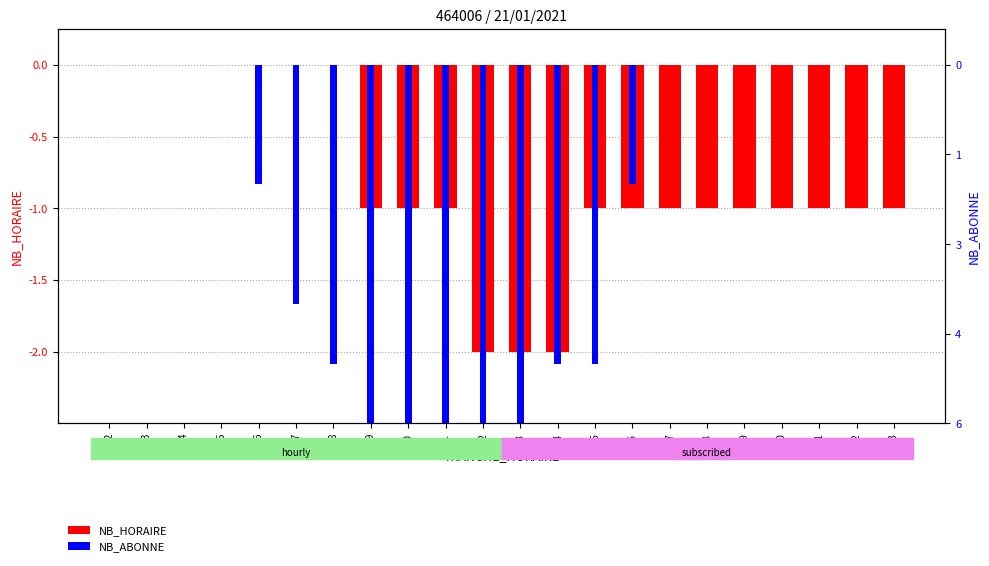

What is the total value across all series at 23?

-1.0